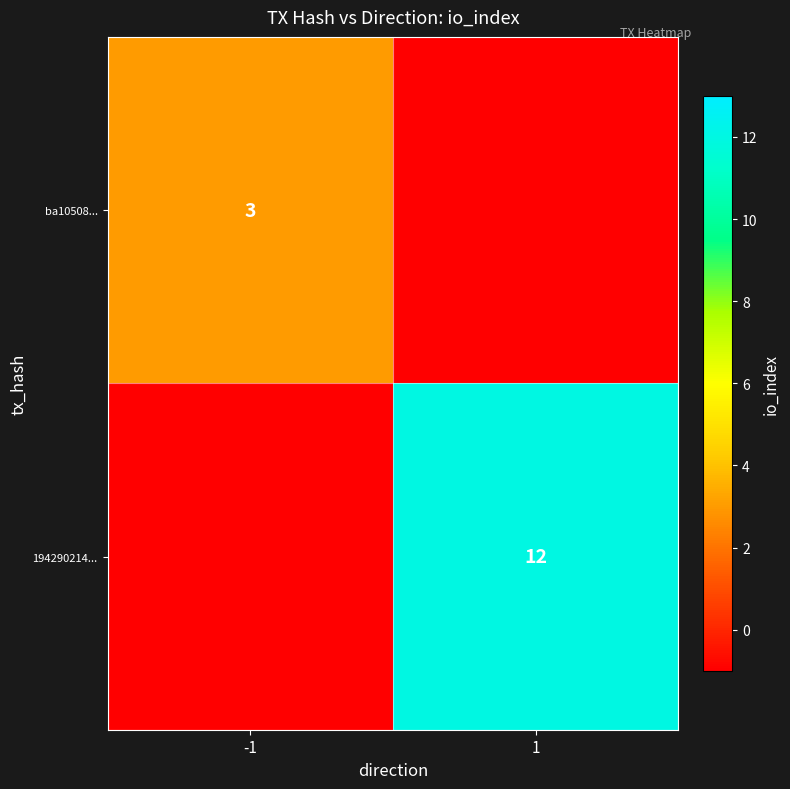

Is it true that 194290214... equals 19 at 1?

False